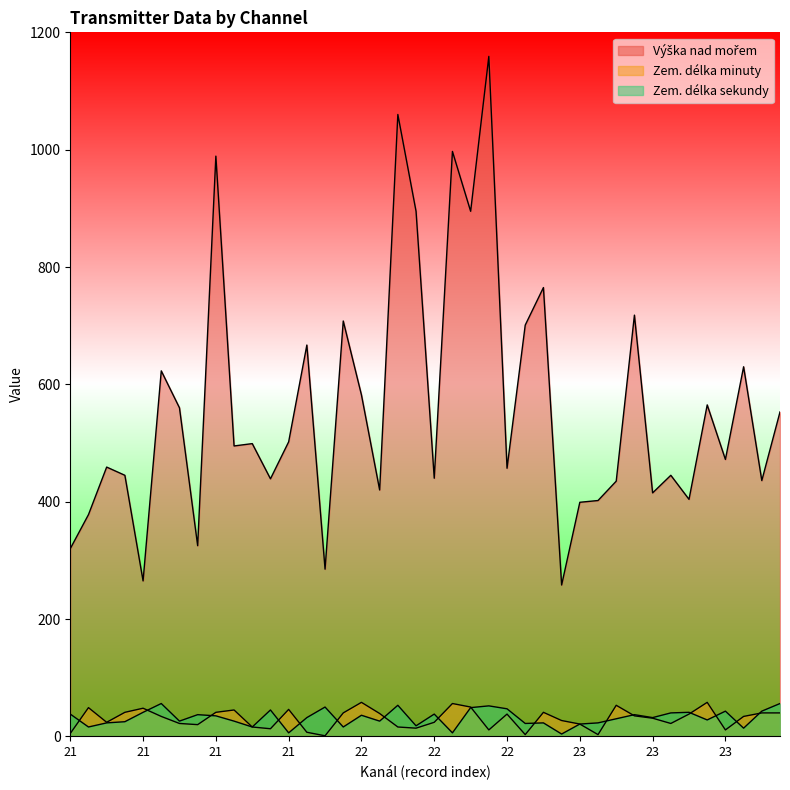

True or false: Zem. délka sekundy and Výška nad mořem cross at least once.

False